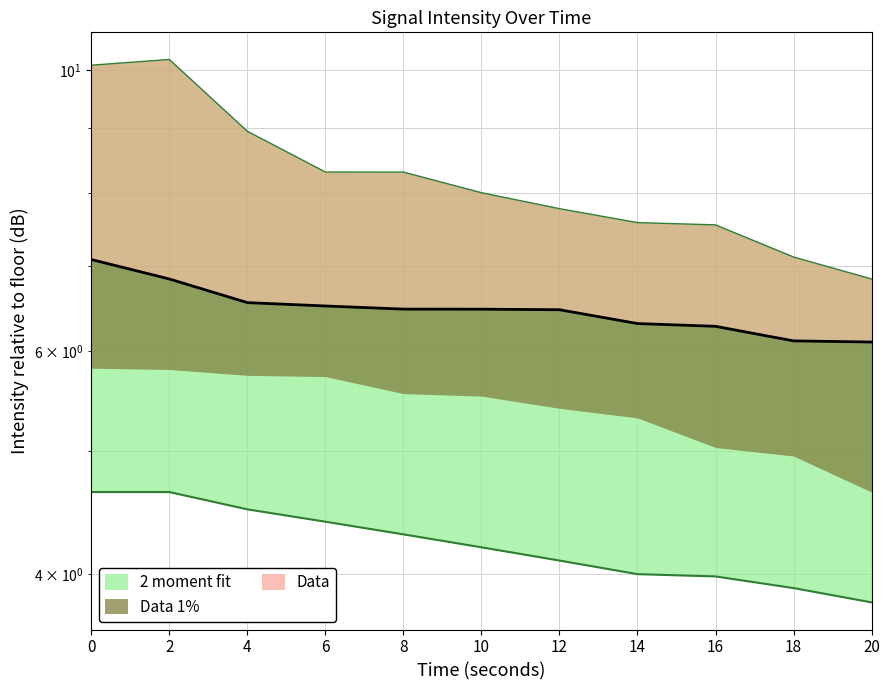

Reading left to right, transcribe all the data shown in this chart.

intensity_max: 10.1	10.2	8.9	8.3	8.3	8.0	7.8	7.6	7.5	7.1	6.8
intensity_mid: 7.1	6.8	6.6	6.5	6.5	6.5	6.5	6.3	6.3	6.1	6.1
intensity_floor: 4.6	4.6	4.5	4.4	4.3	4.2	4.1	4.0	4.0	3.9	3.8